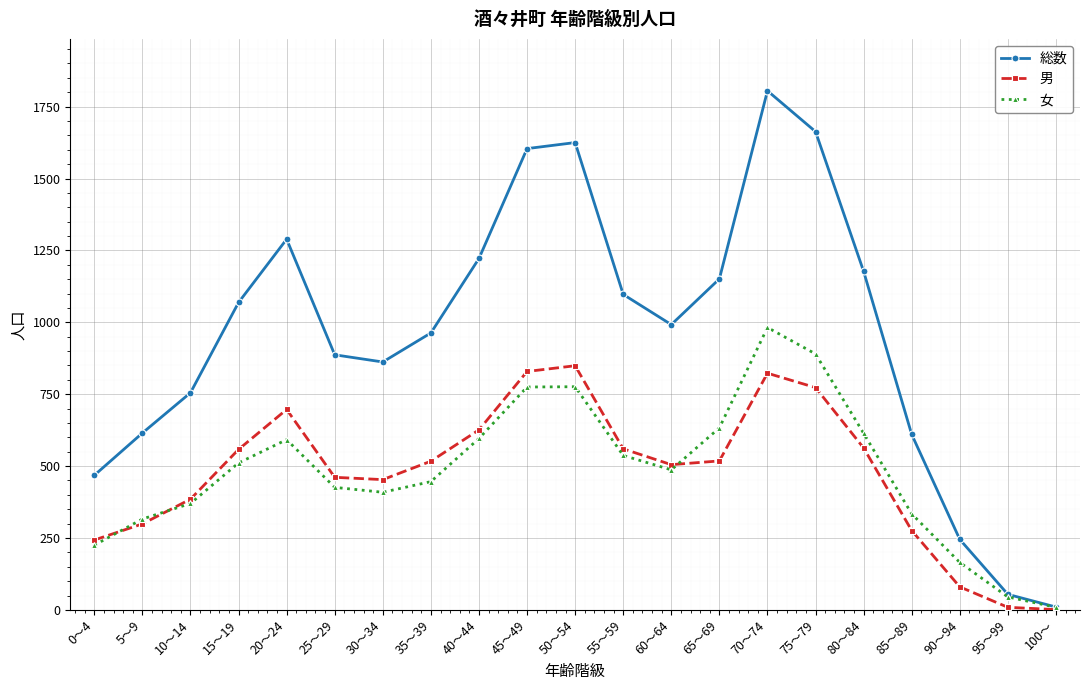

What is the difference between the highest and lowest values at 15～19?

558